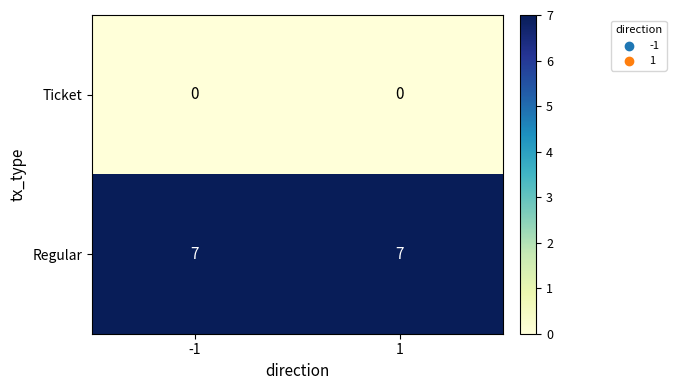

Reading right to left, what are all the values shown in this chart?

Ticket: 0	0
Regular: 7	7